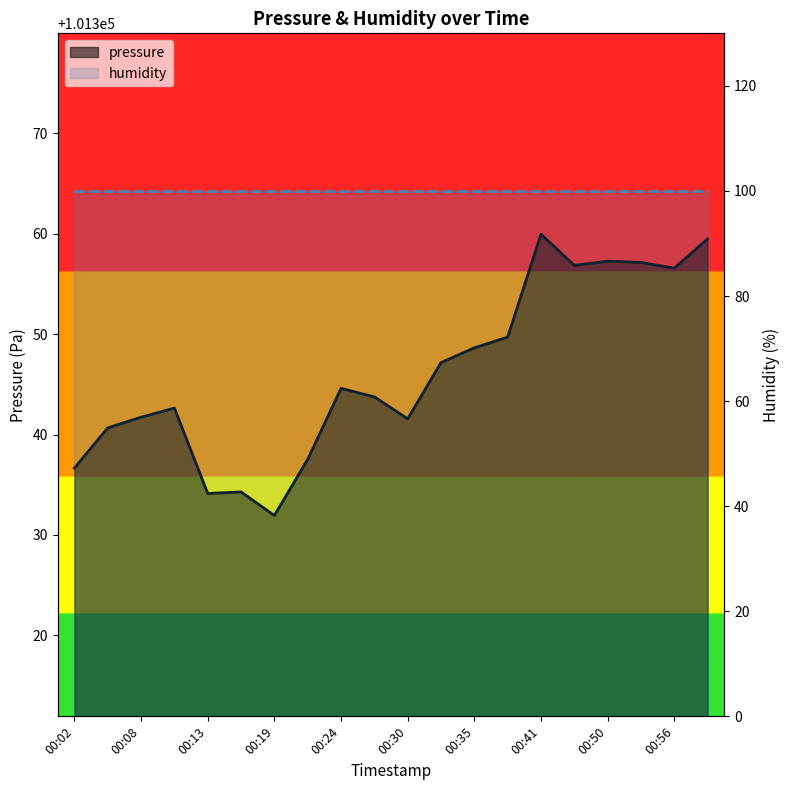

True or false: pressure and humidity intersect in this chart.

False